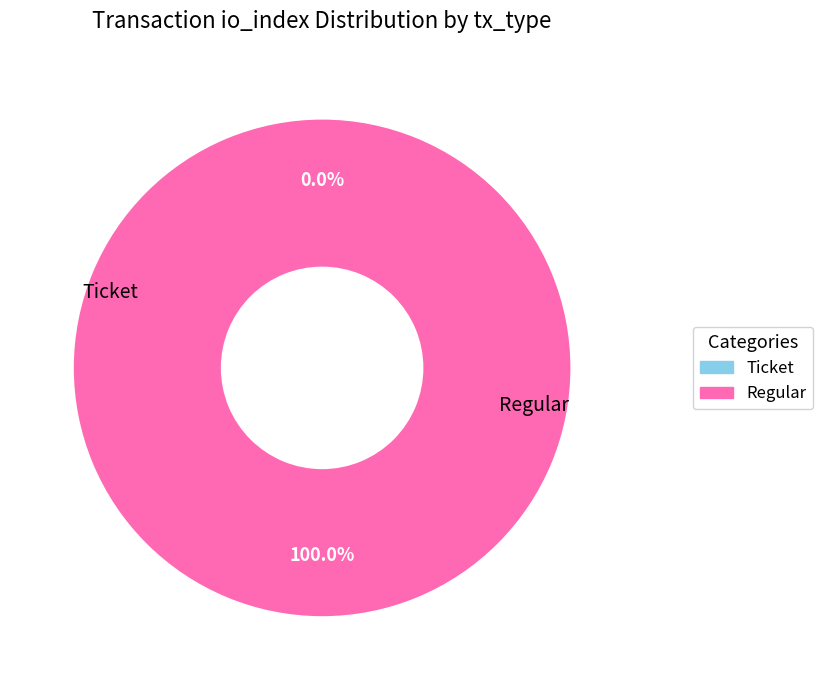

Rank the categories by value from highest to lowest.

Regular, Ticket